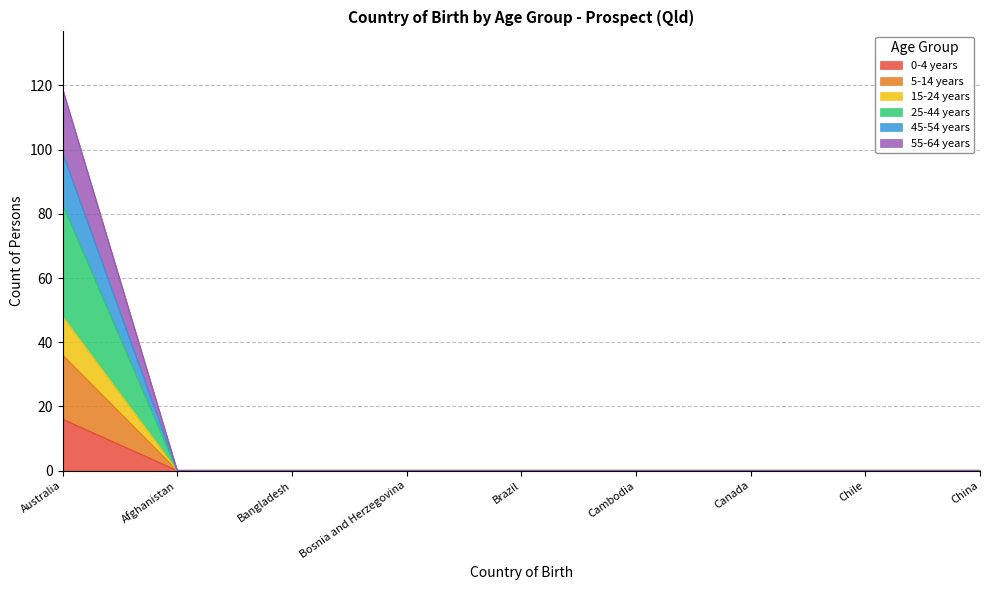

How many lines are shown in the chart?

6